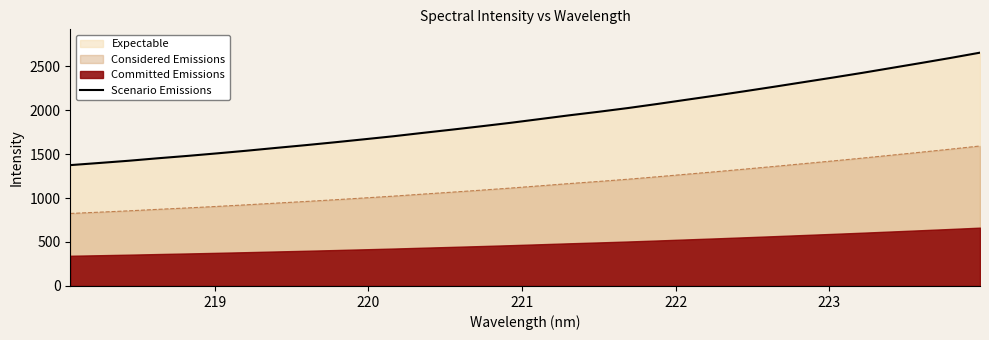

True or false: Considered Emissions and Scenario Emissions intersect in this chart.

False